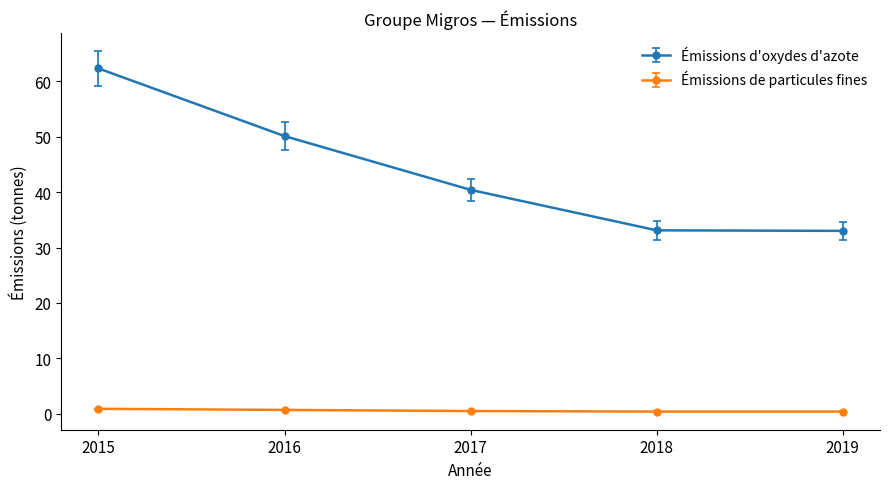

What is the highest value of the Émissions d'oxydes d'azote series?

62.3